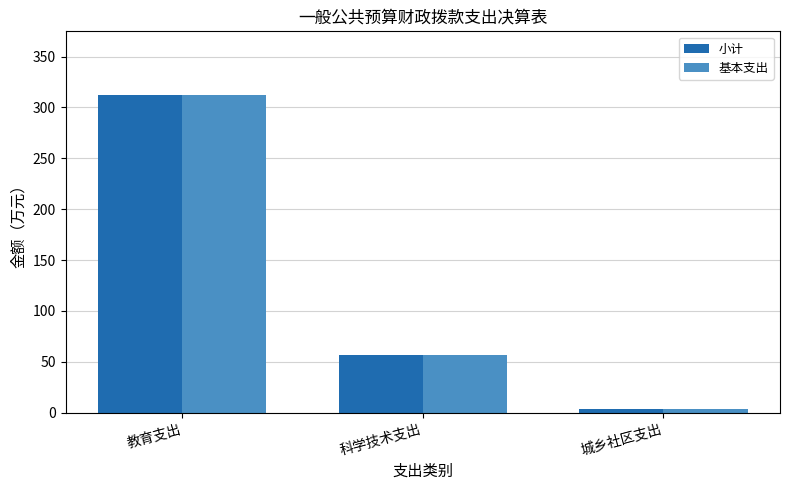

What position from the left is 城乡社区支出?

3